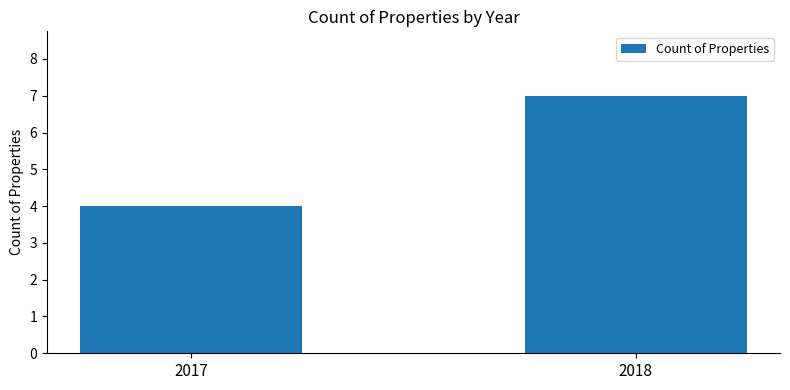

What is the minimum value shown in the chart?

4